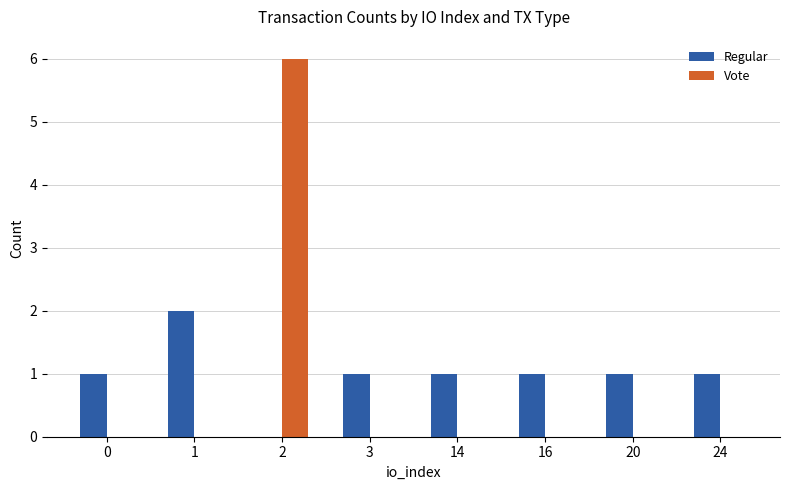

What is the spread (max minus min) of values at 24?

1